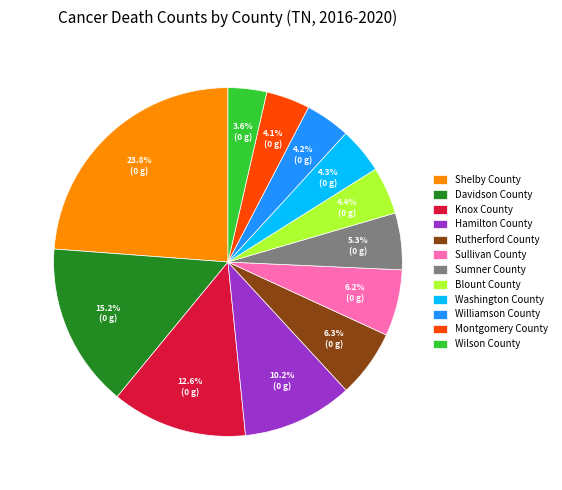

How many segments does this pie chart have?

12